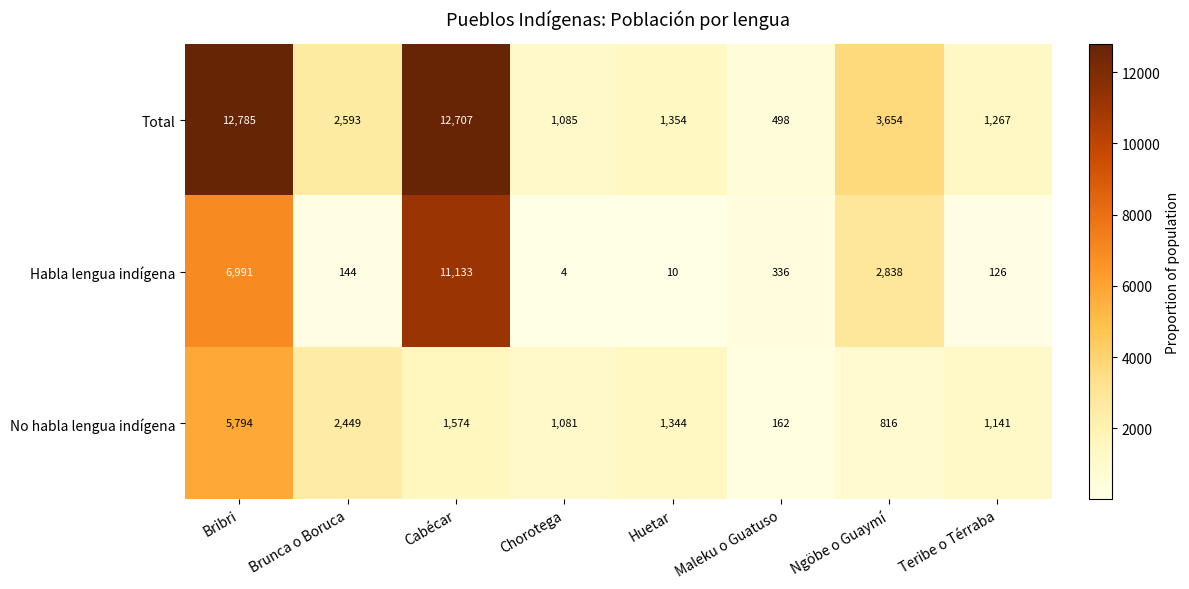

List the series in order of their peak value, lowest first.

No habla lengua indígena, Habla lengua indígena, Total